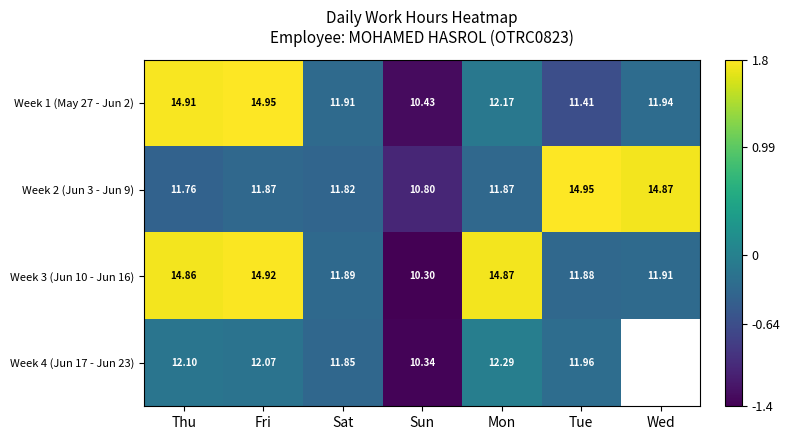

Where does the Week 1 (May 27 - Jun 2) series first go above 11?

Thu